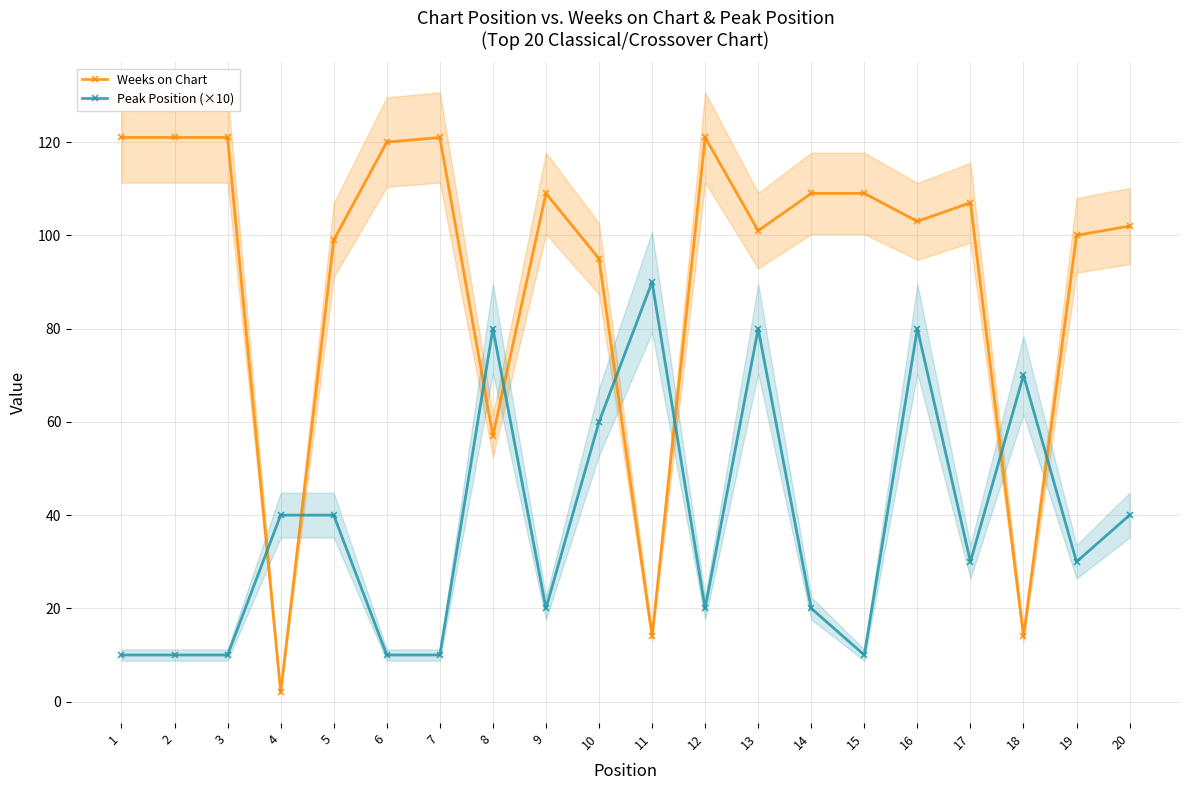

True or false: Peak Position (×10) and Weeks on Chart cross at least once.

True